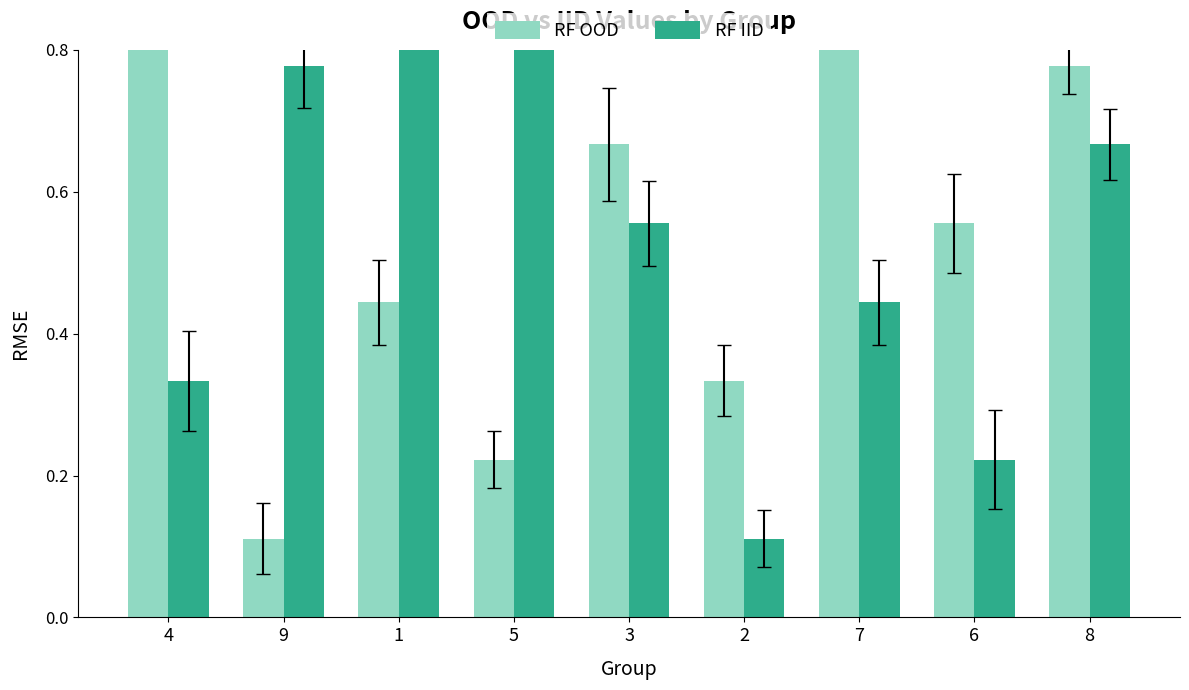

What is the sum of all RF OOD values?

5.0